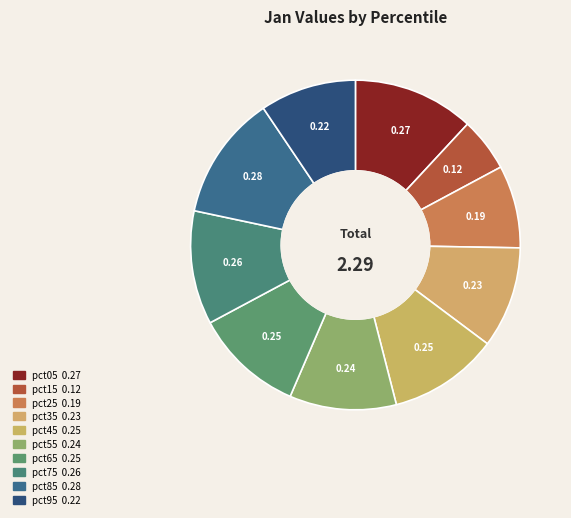

How many segments does this pie chart have?

10